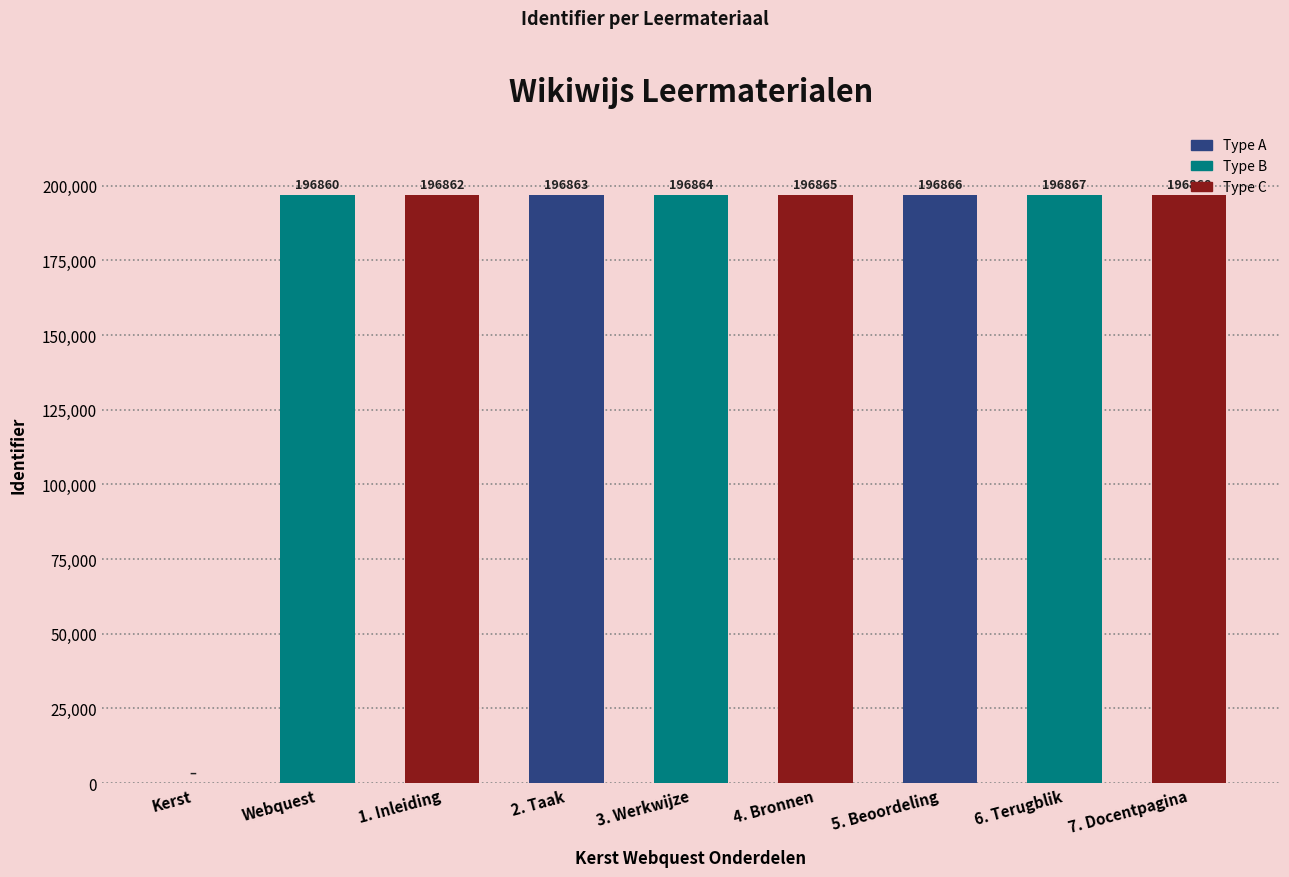

Are the bars horizontal?

No